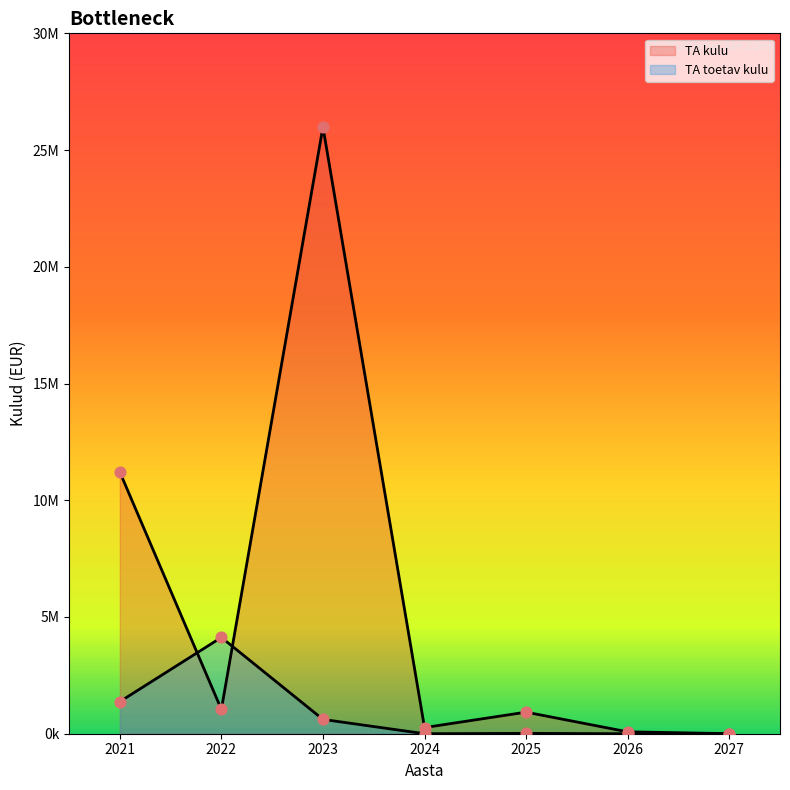

Which series has the largest total across all categories?

TA kulu